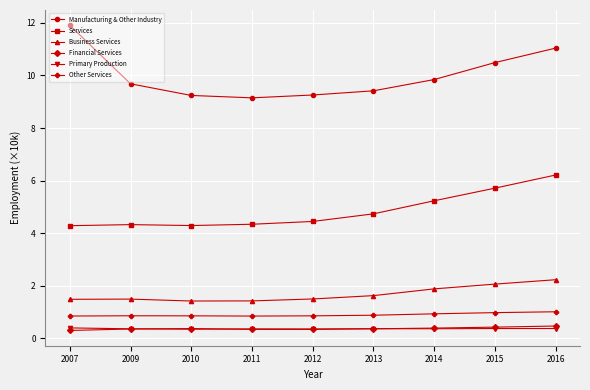

The Manufacturing & Other Industry series shows 4.6 at 2007. True or false?

False